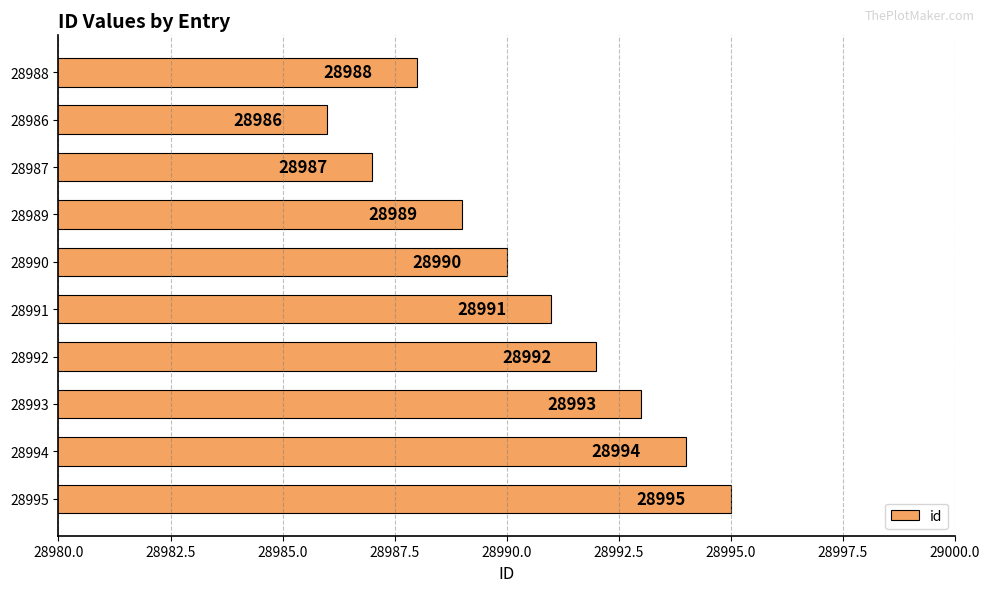

At which label is the value closest to 28990?

28990